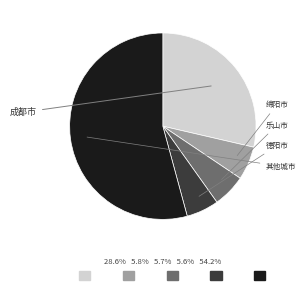

Is there any slice that represents more than half of the pie?

Yes